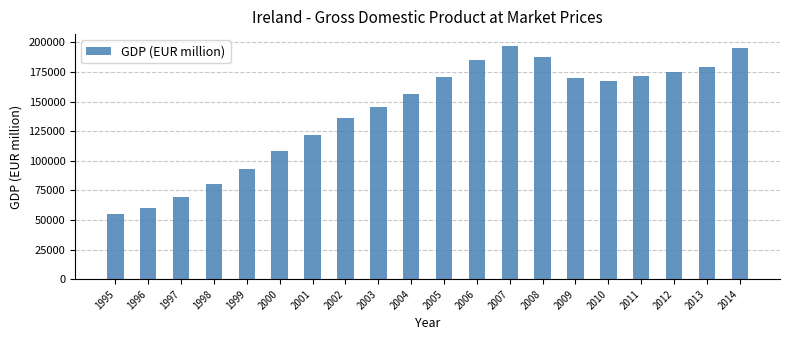

The value at 1999 is 49178. True or false?

False